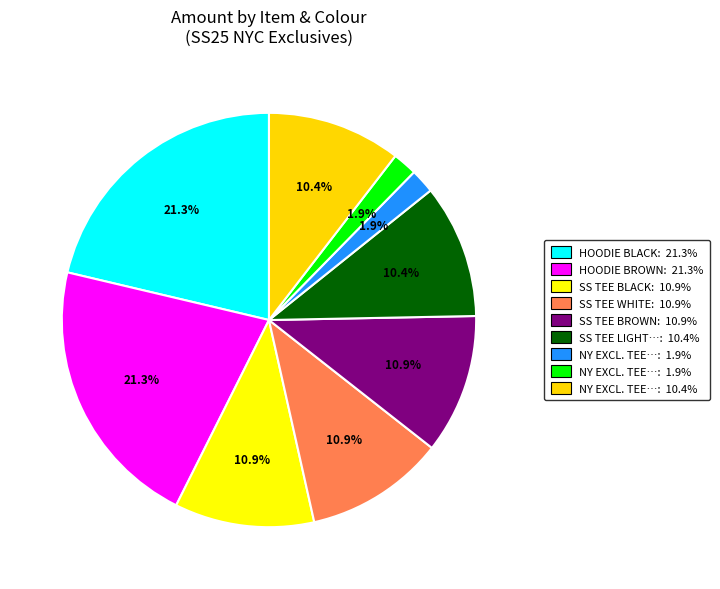

How many segments does this pie chart have?

9